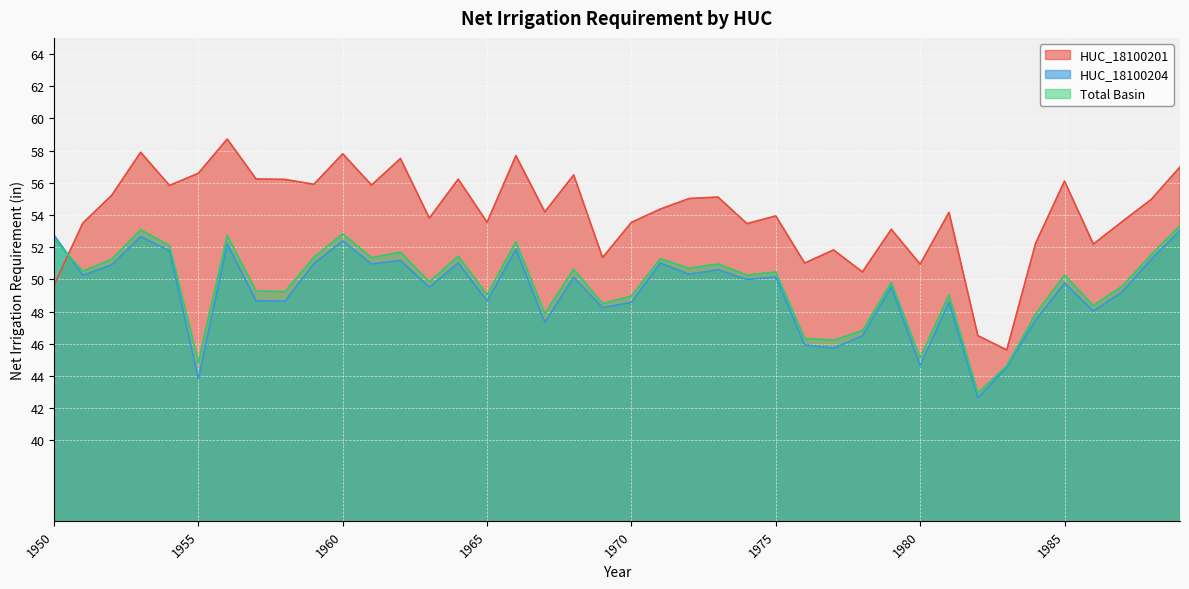

True or false: HUC_18100204 has a value of 52.2 at 1956.

True